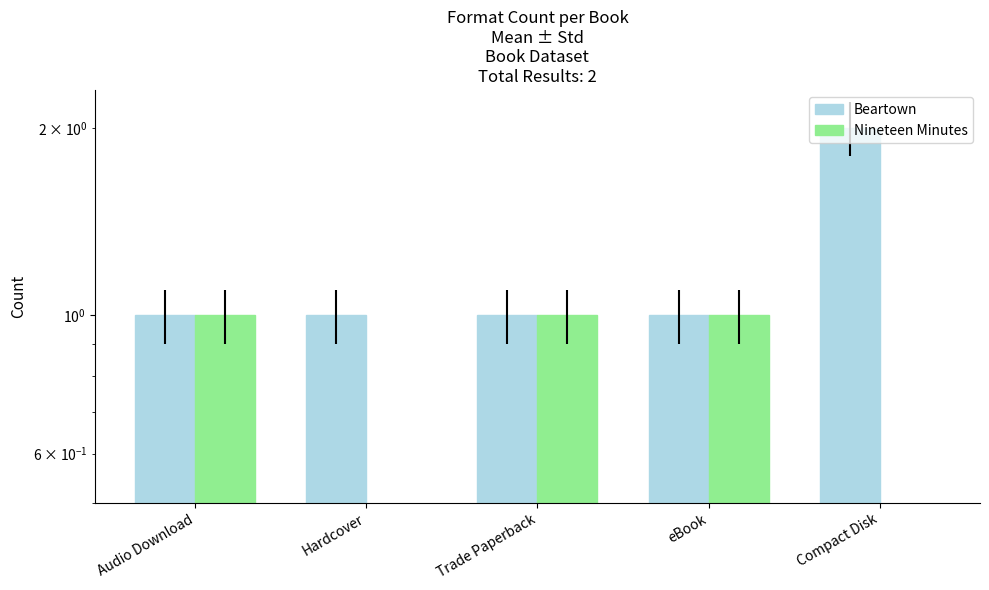

What is the label of the 5th bar from the right?

Audio Download